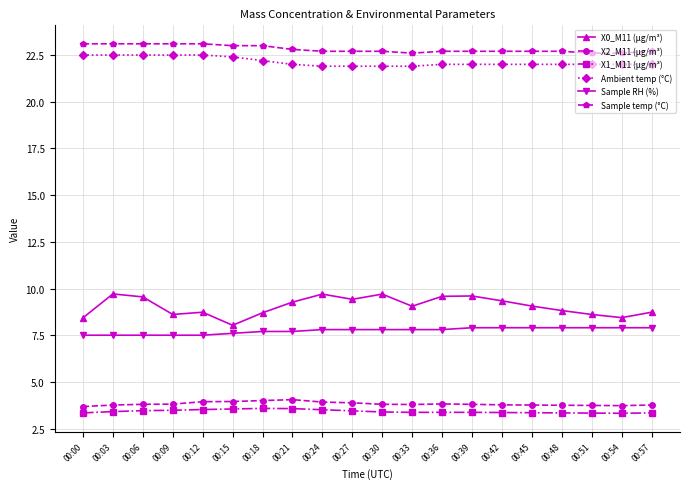

What is the highest value of the Sample temp (°C) series?

23.1